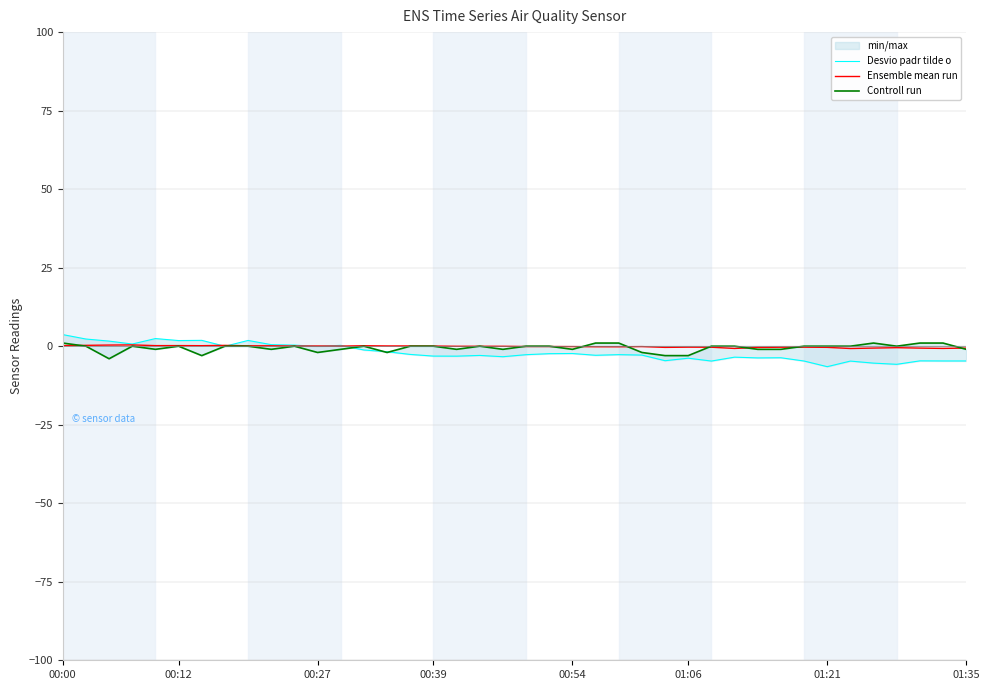

True or false: Desvio padr tilde o has more than 1 interior local peaks.

True